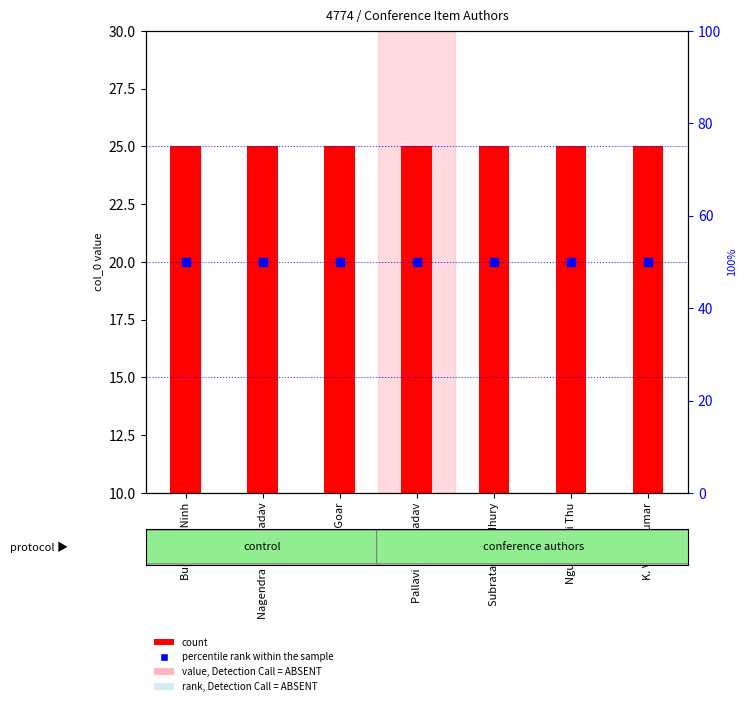

Which series contains the lowest Y value?

count